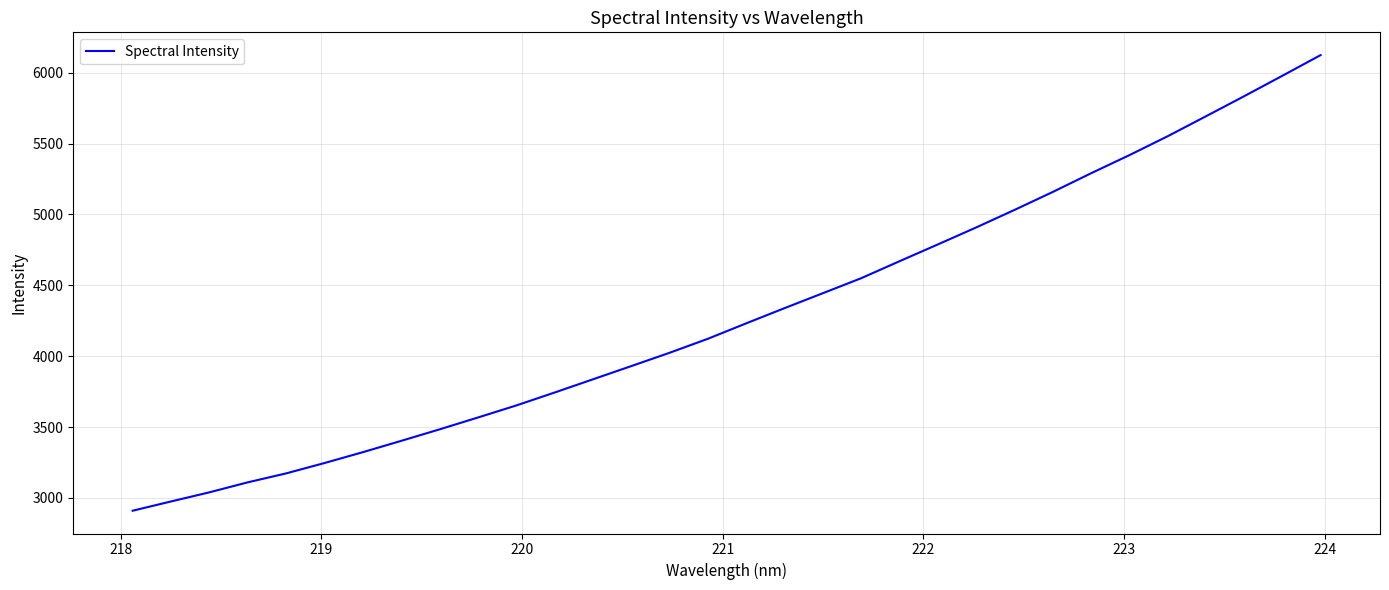

Reading left to right, extract all data points from this chart.

2910.0	2975.4	3039.7	3110.2	3173.3	3246.4	3322.9	3402.9	3483.9	3567.5	3652.5	3743.7	3836.9	3930.2	4024.2	4123.0	4231.8	4339.0	4444.4	4550.1	4669.9	4788.3	4908.0	5031.5	5158.3	5290.2	5417.9	5551.2	5692.1	5833.9	5978.4	6124.2